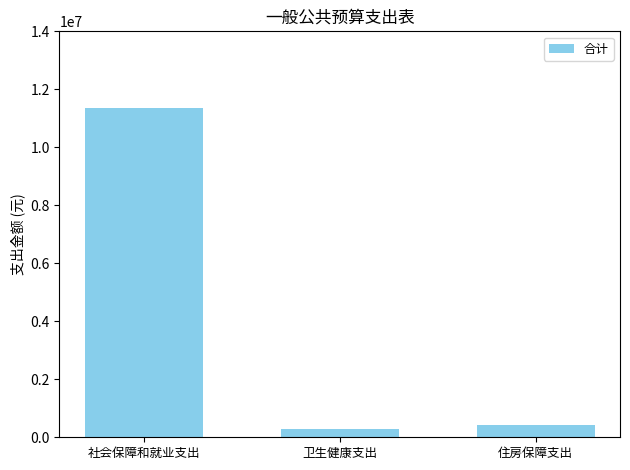

Does the chart contain stacked bars?

No